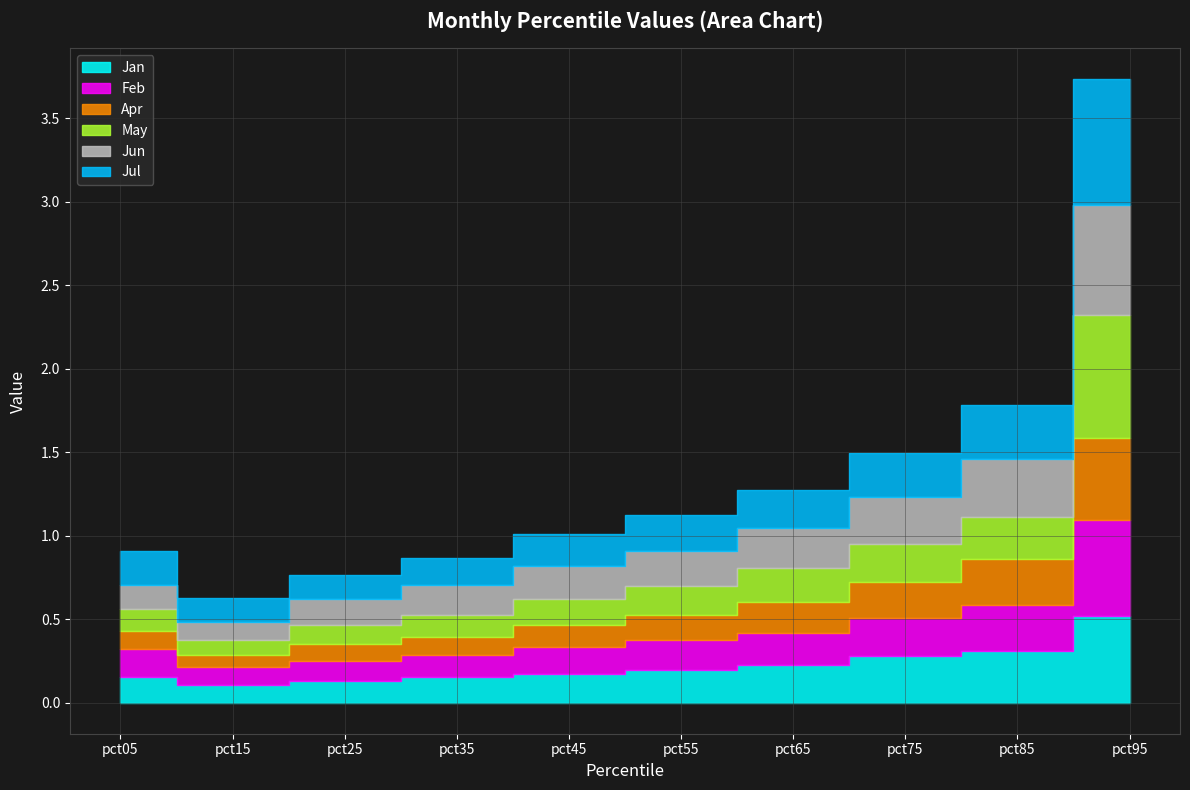

True or false: Feb has a value of 0.3 at pct85.

True